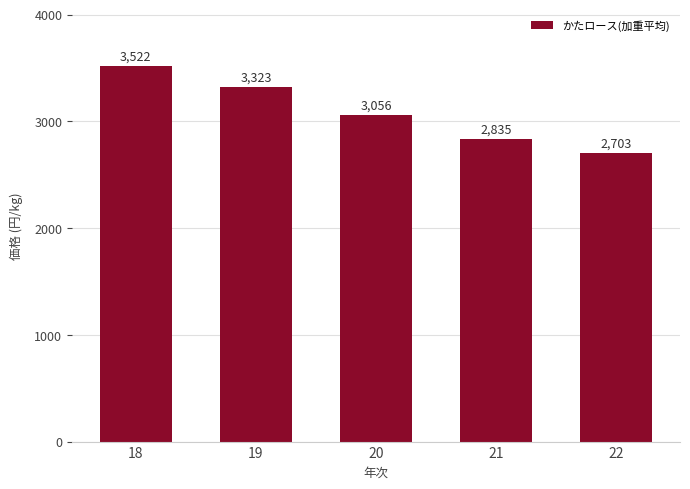

Where does the data first go above 3056?

18